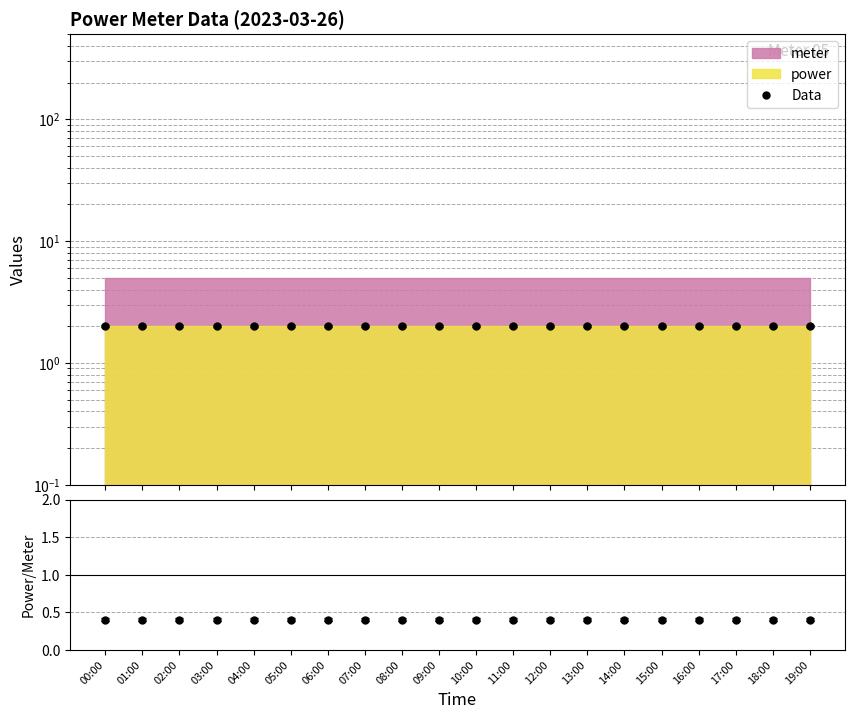

Which label corresponds to the largest value in the chart?

00:00